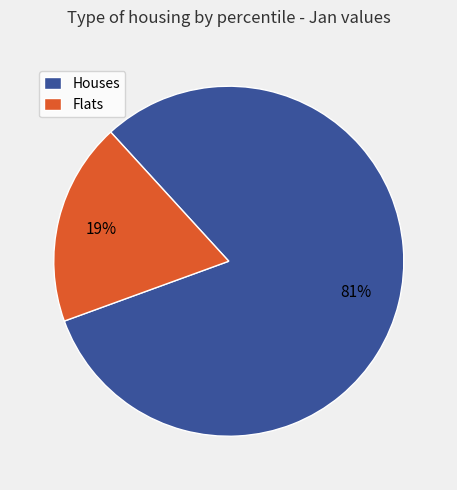

Approximately how many times larger is the value at Houses compared to Flats?

4.3